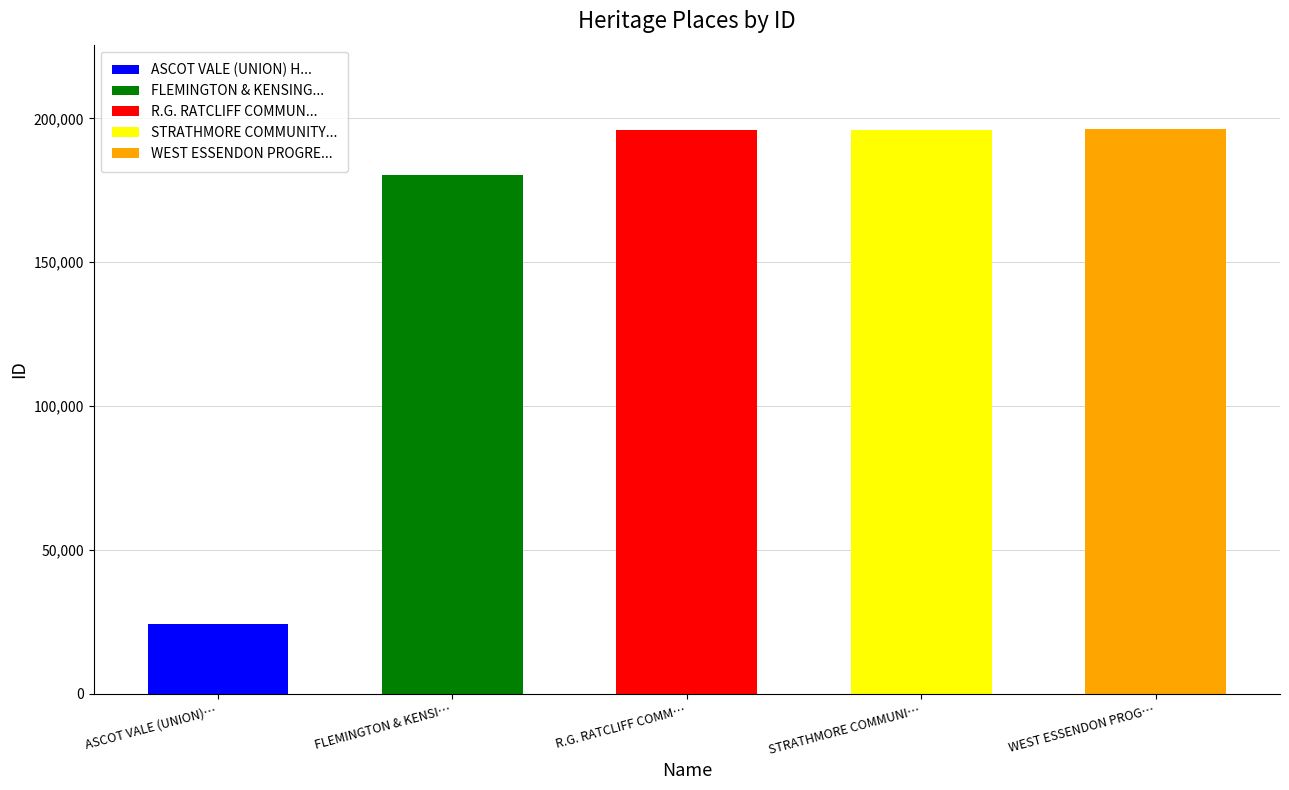

What is the value of the 1st bar from the left?

24270